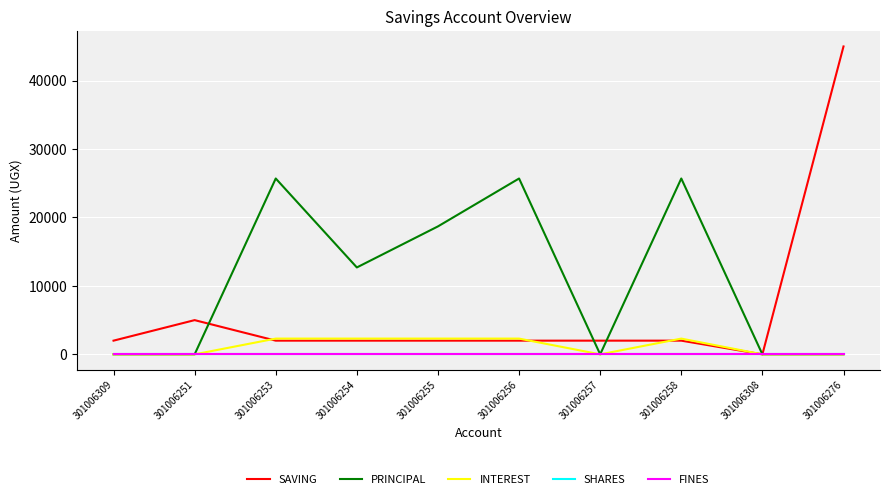

True or false: INTEREST and PRINCIPAL cross at least once.

False